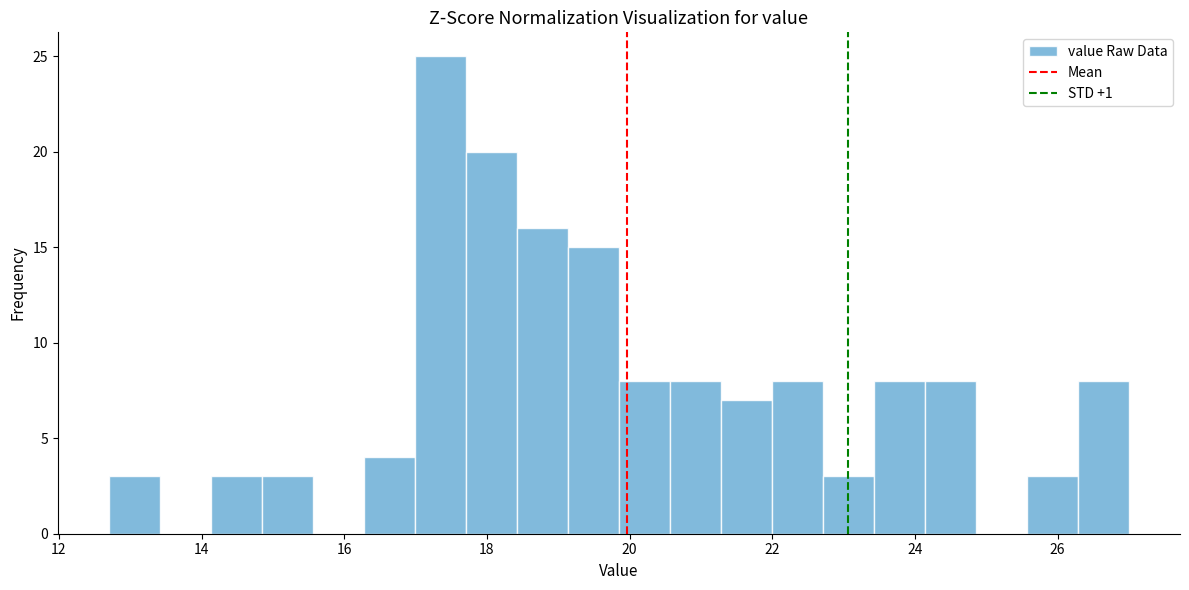

Read against the x-axis, roughly where is the centre of the tallest bar?

17.4